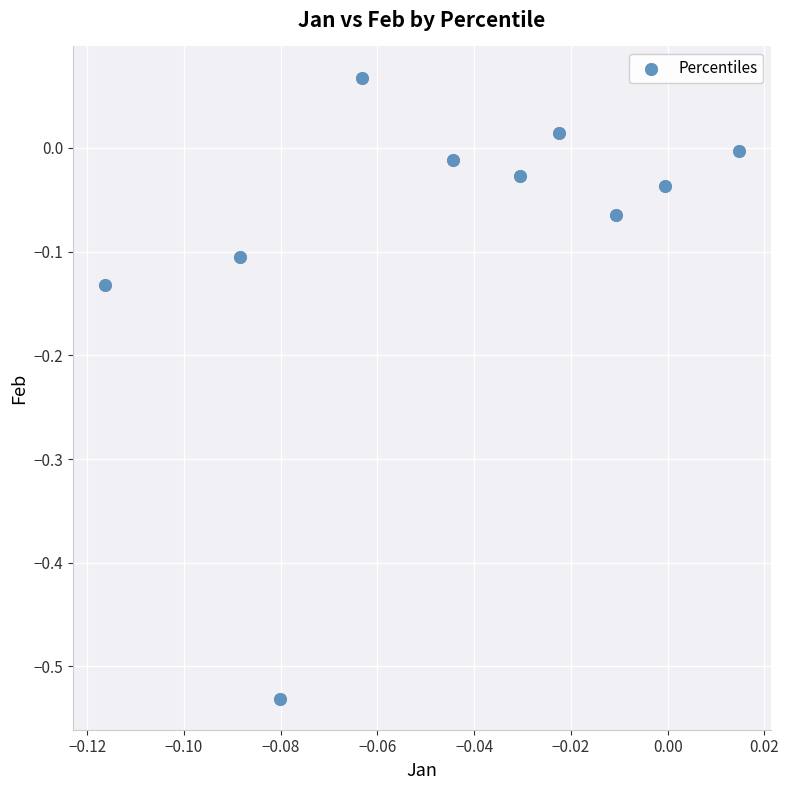

What is the range of Y values (max minus min)?

0.6